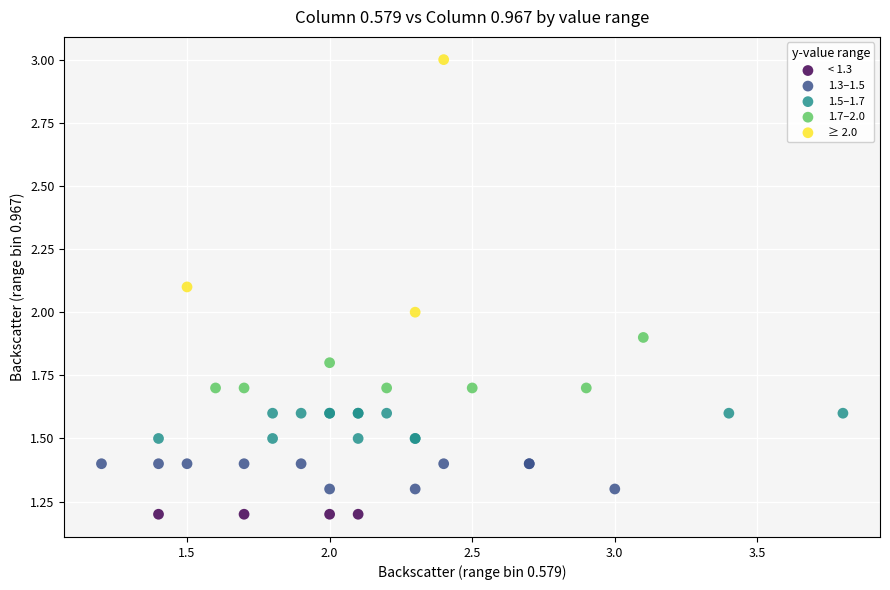

Which series reaches the maximum Y coordinate?

≥ 2.0